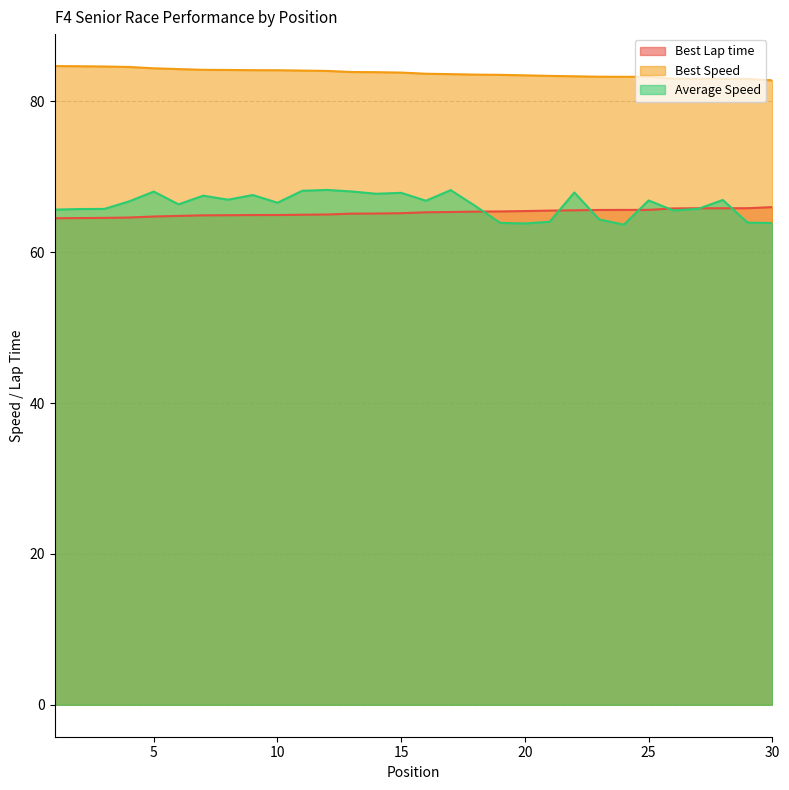

How many lines are shown in the chart?

3